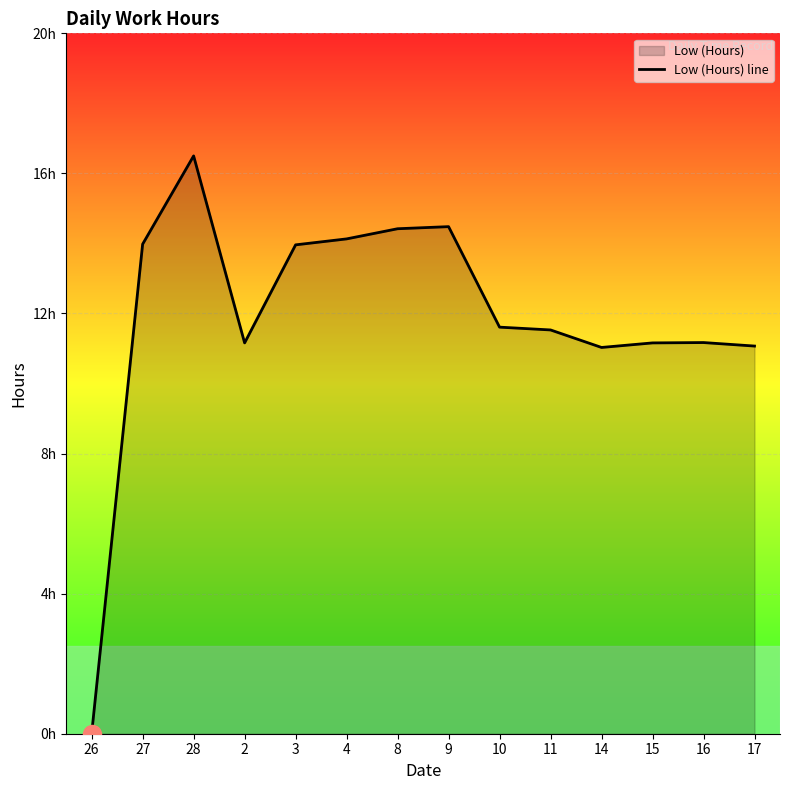

Rank the categories by value from lowest to highest.

26, 14, 17, 2, 15, 16, 11, 10, 3, 27, 4, 8, 9, 28